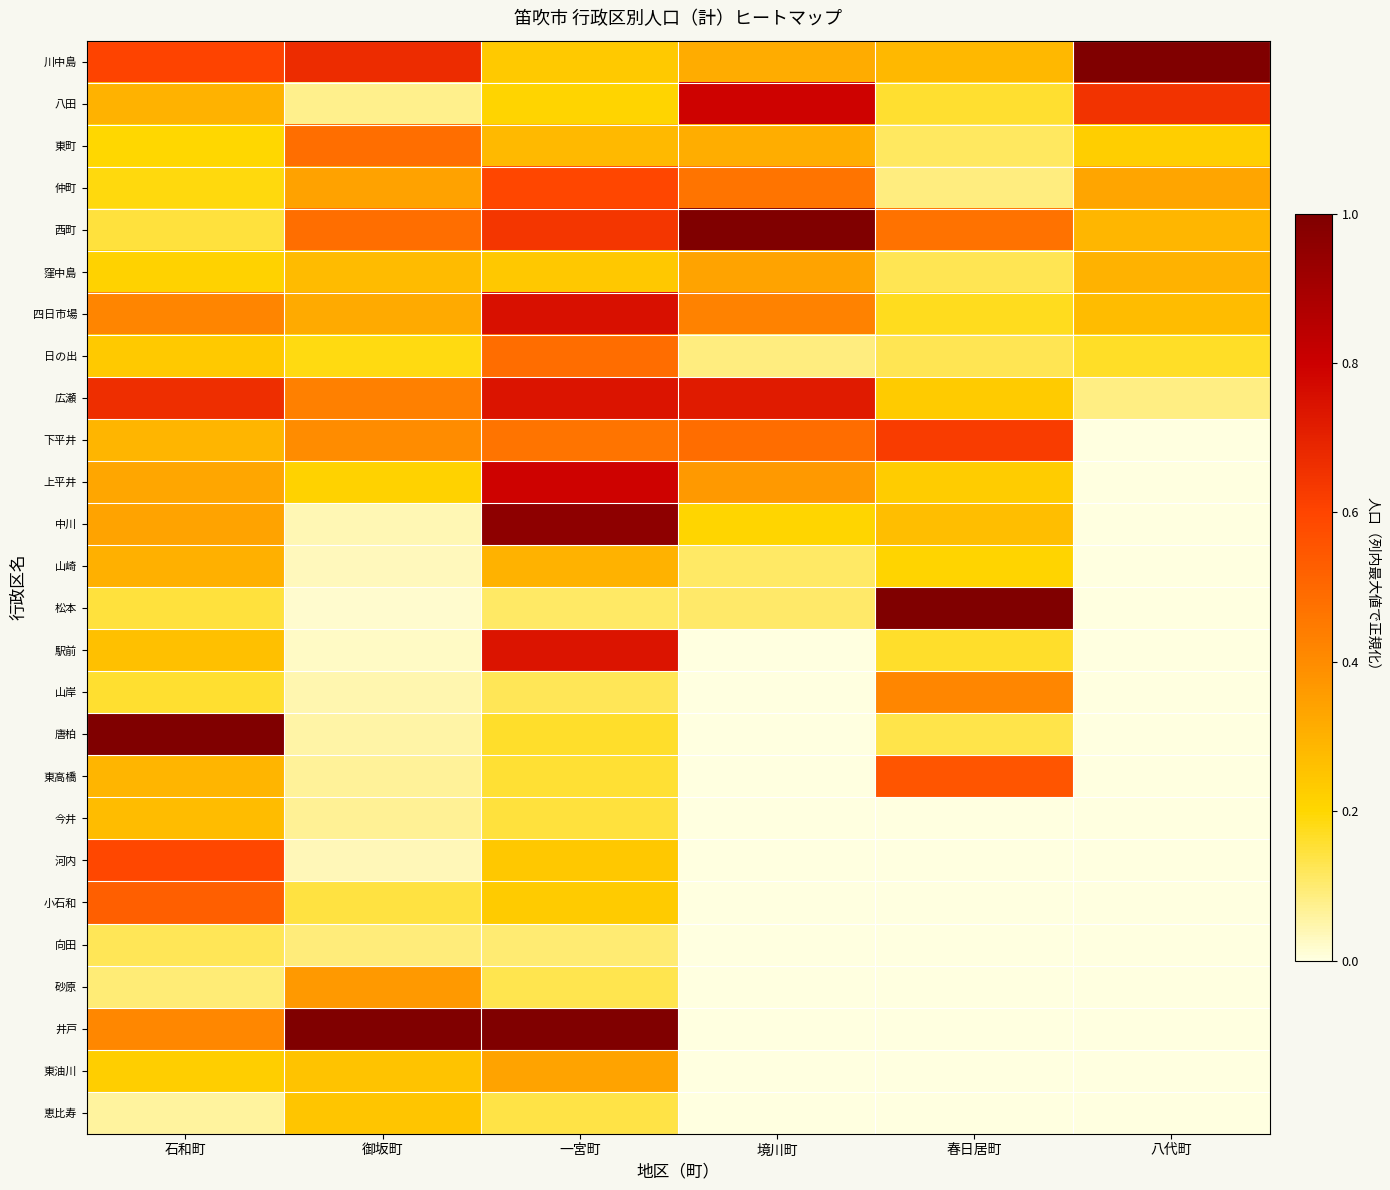

Which series has the largest range (max minus min)?

松本